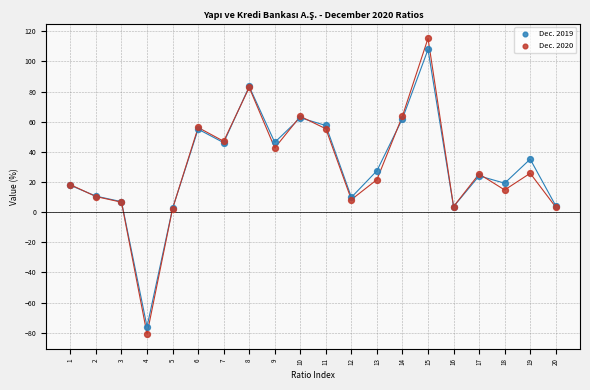

Which series has the widest spread of Y values?

Dec. 2020